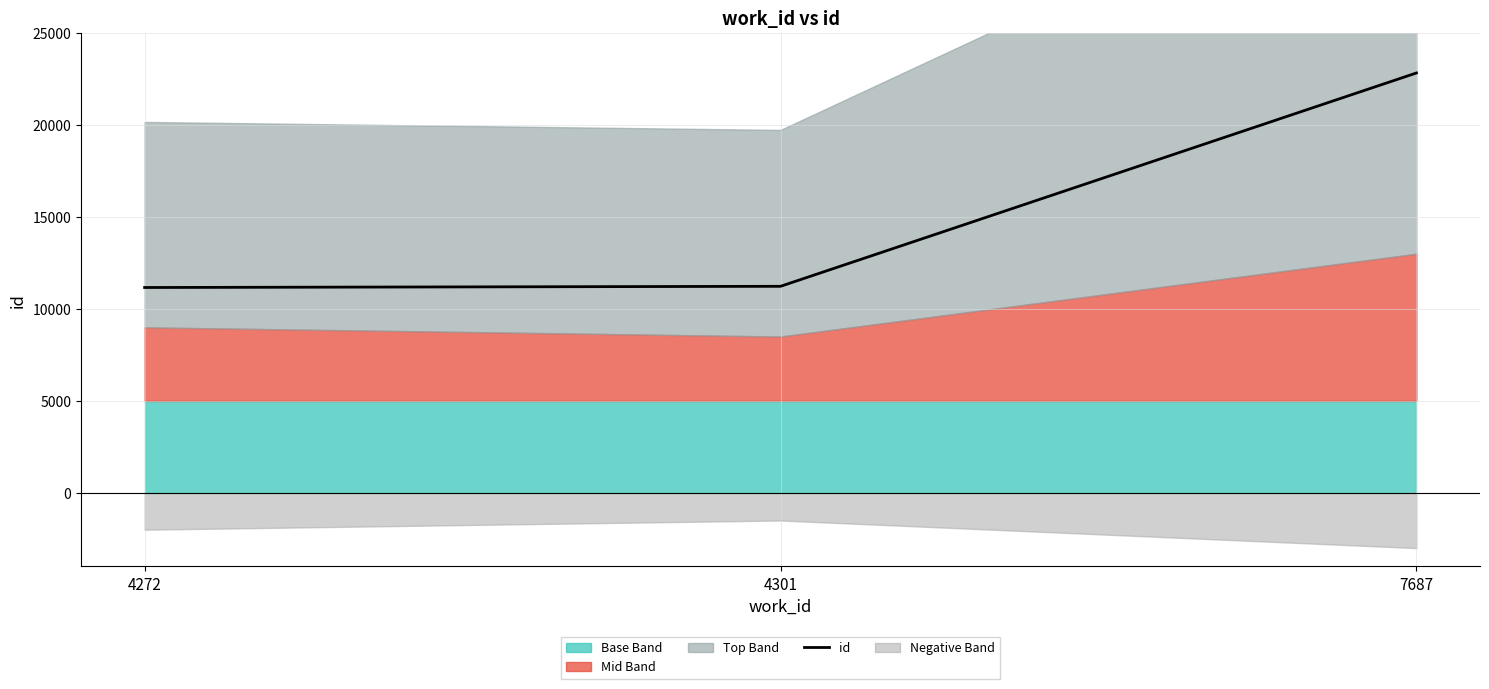

How many data points are above 11230?

1